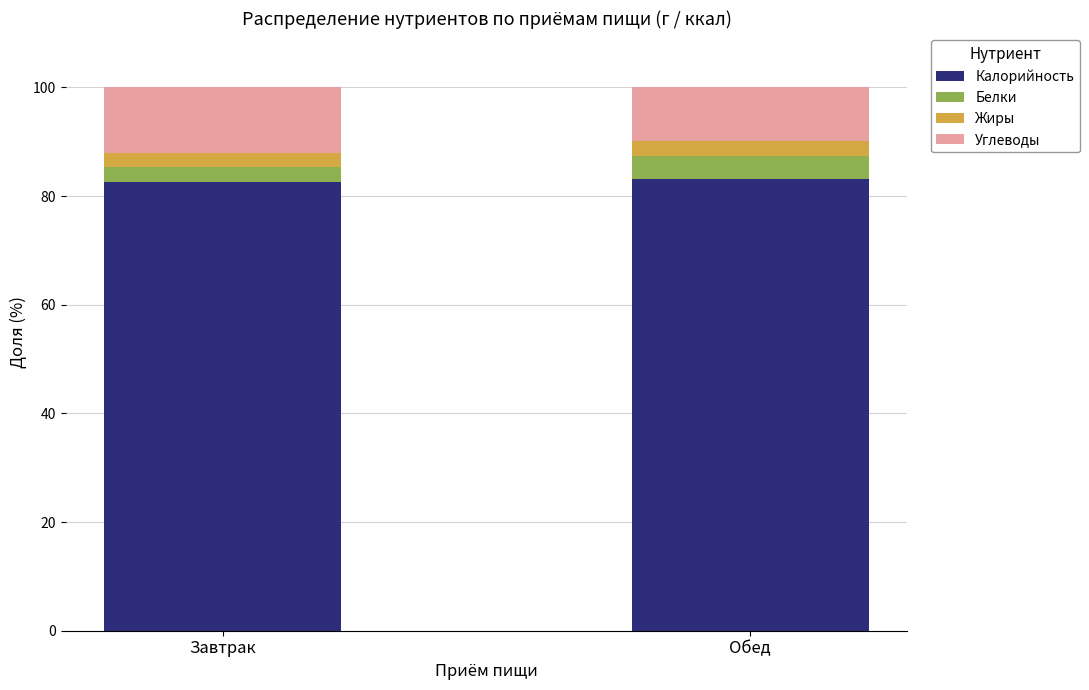

Reading left to right, transcribe the values for Калорийность.

Завтрак=82.6	Обед=83.1